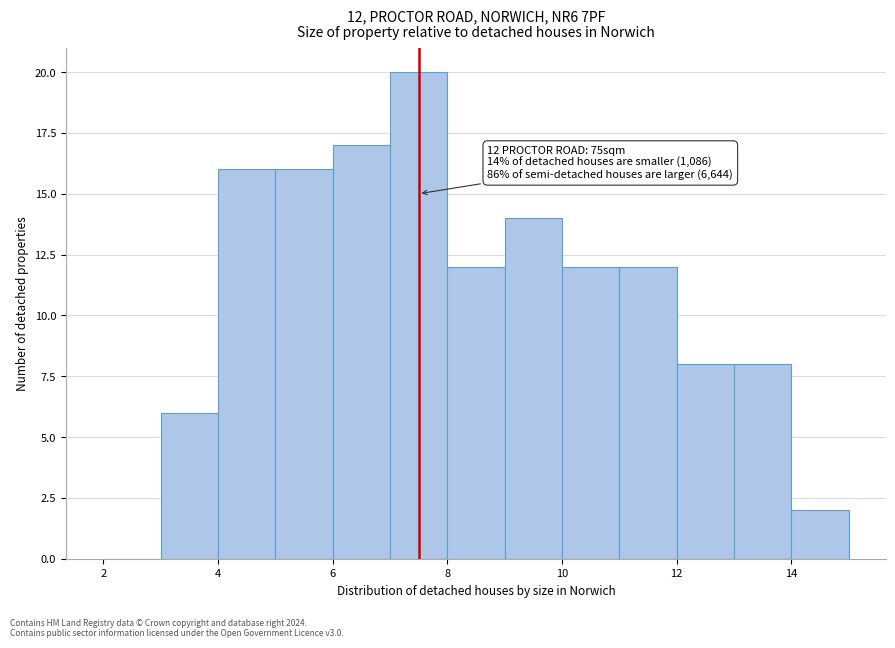

Which range on the x-axis has the tallest bar?

7 to 8